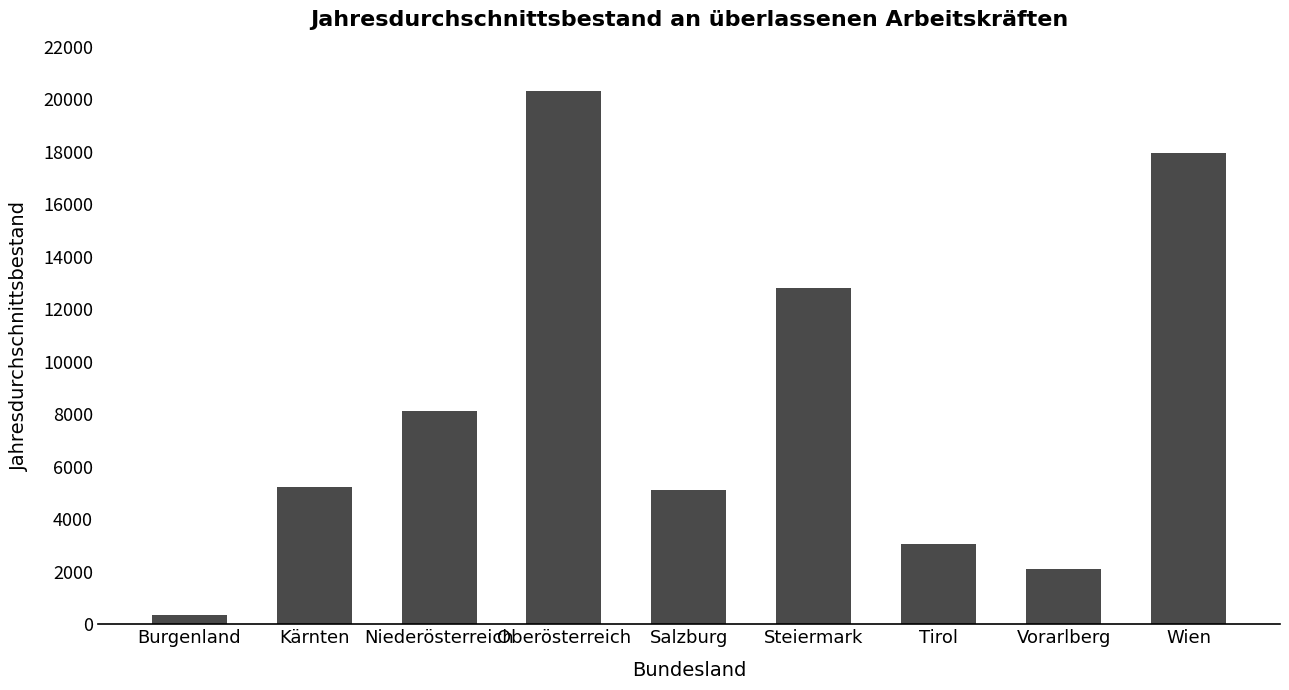

What is the ratio of the value at Kärnten to the value at Niederösterreich?

0.6